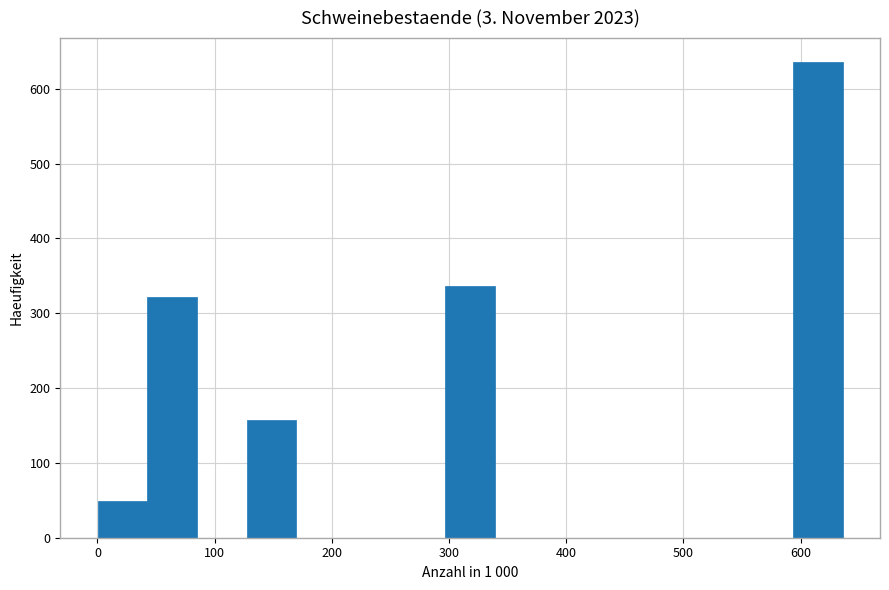

Reading left to right, list every bar in this chart as the range it spans on the x-axis followed by its height. Neither the bar edges nor the heights are printed on the chart, so give them approximately, as read against the axes.

0 to 40: 50
40 to 80: 320
80 to 130: 0
130 to 170: 160
170 to 210: 0
210 to 250: 0
250 to 300: 0
300 to 340: 340
340 to 380: 0
380 to 420: 0
420 to 470: 0
470 to 510: 0
510 to 550: 0
550 to 590: 0
590 to 640: 640